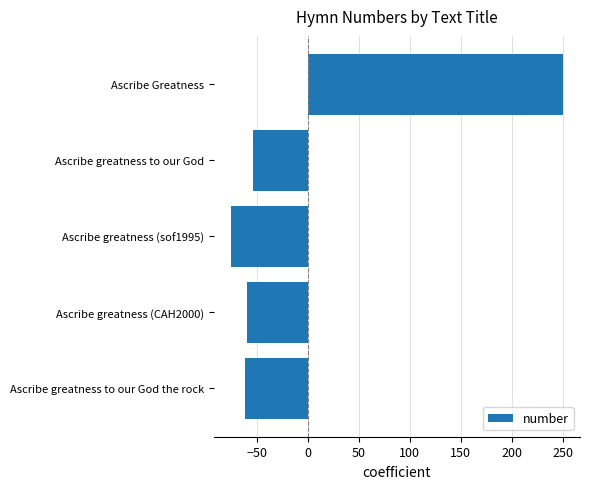

Reading bottom to top, what are all the values shown in this chart?

-61.6	-59.6	-75.6	-53.6	250.4